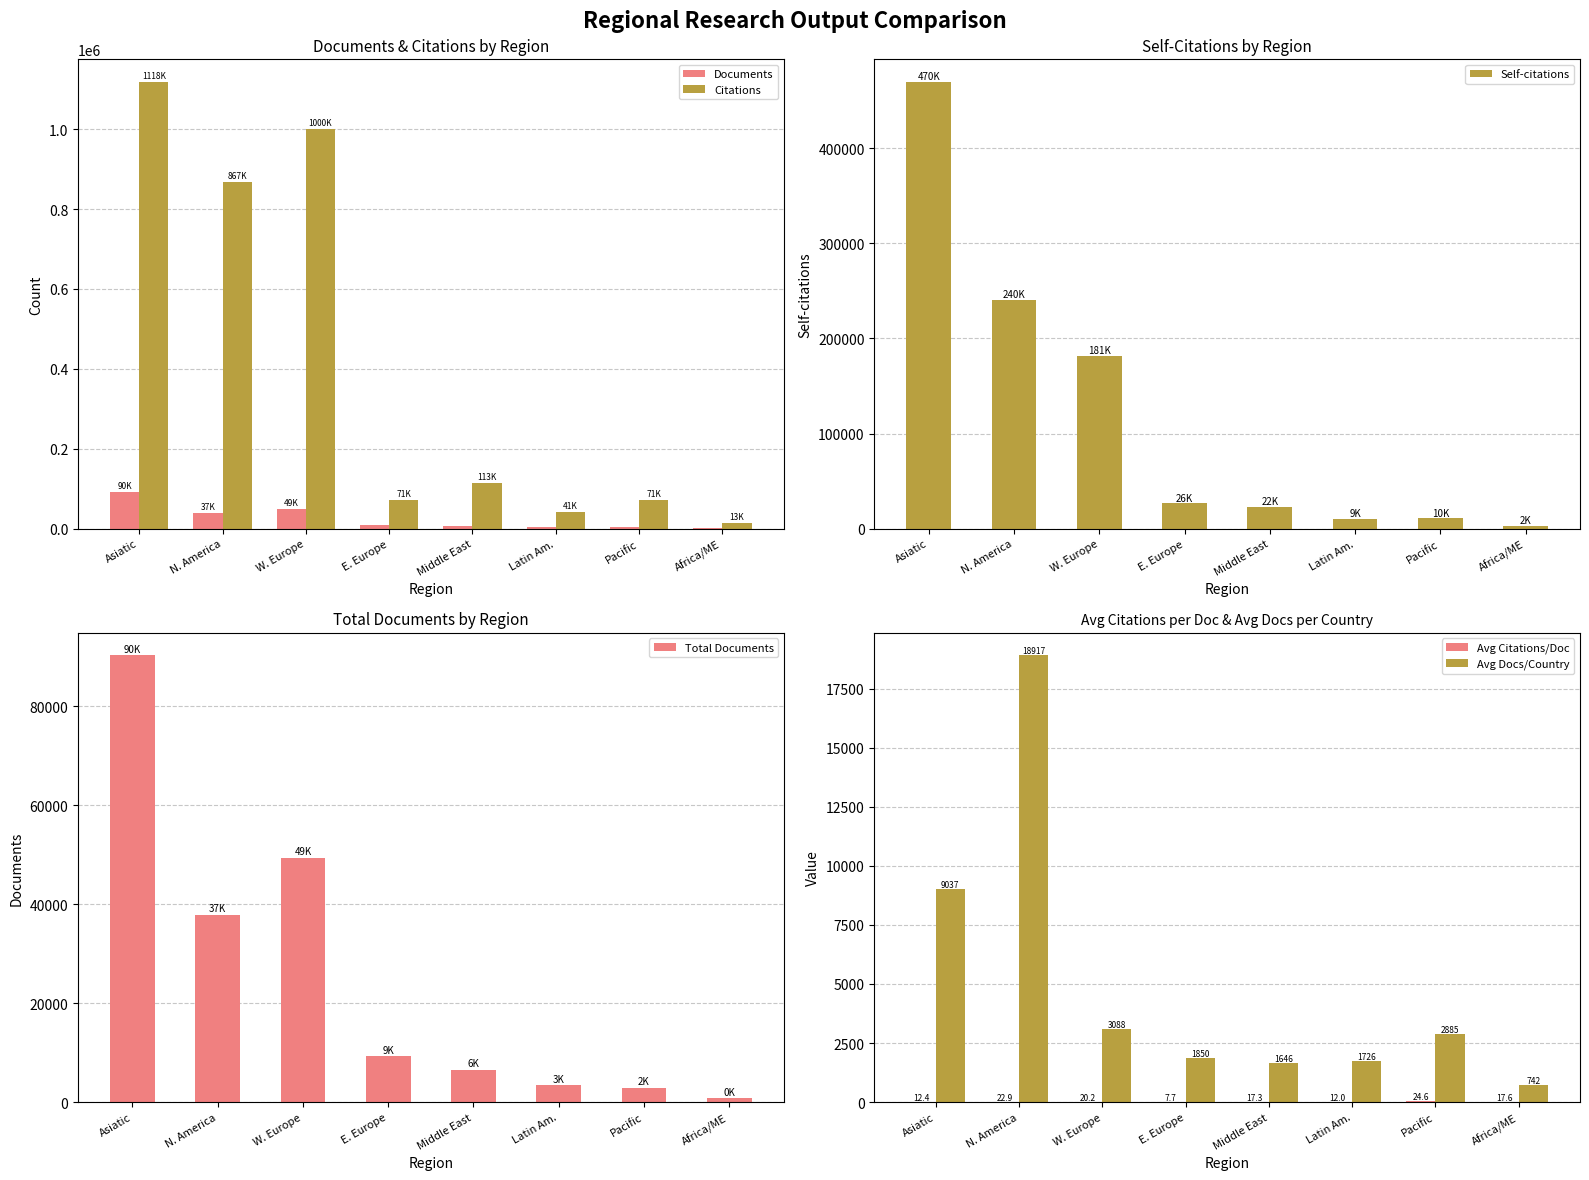

What is the sum of all Documents values?

200524.0